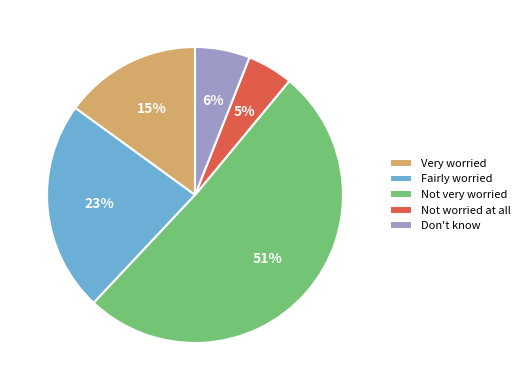

Count the number of slices in the pie.

5